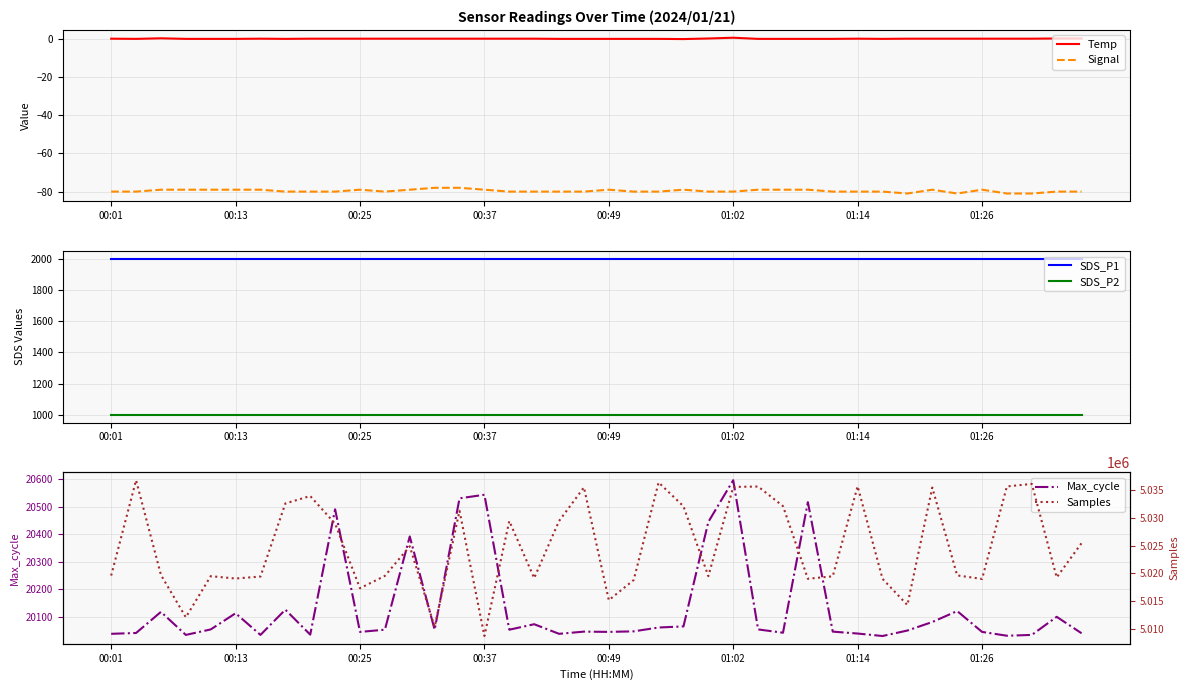

What is the value of the Signal point at the 17th from the left?

-80.0